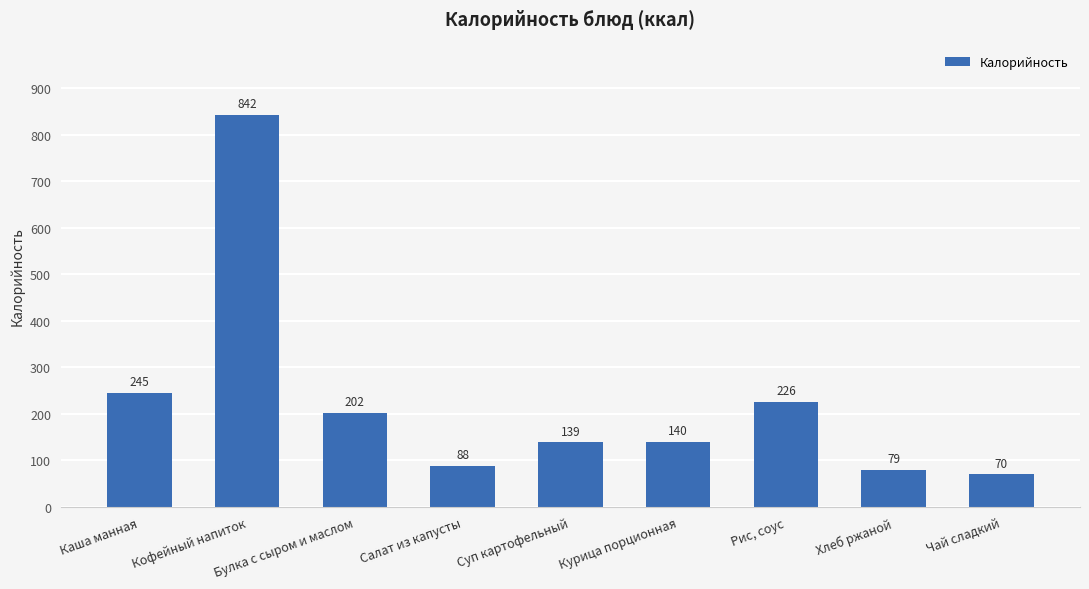

Read the value at Курица порционная.

139.8